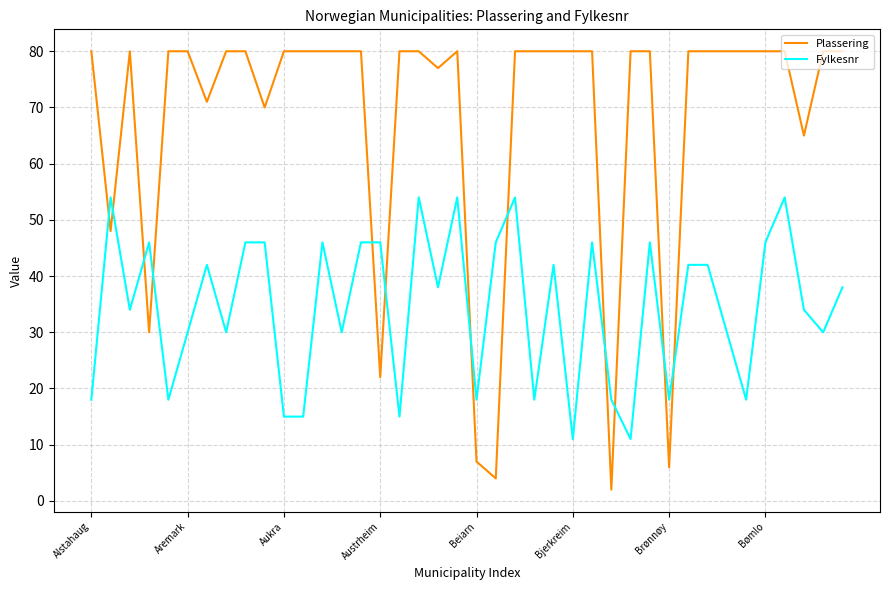

Rank the series by their average value, from lowest to highest.

Fylkesnr, Plassering